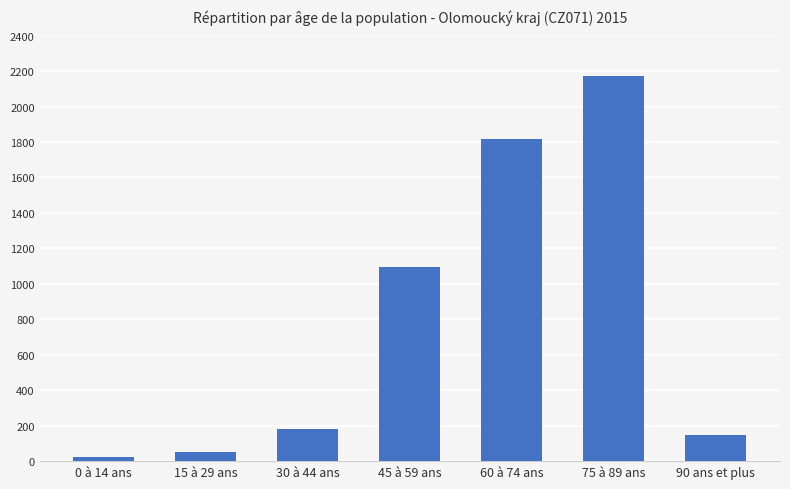

At which label is the value closest to 1095?

45 à 59 ans